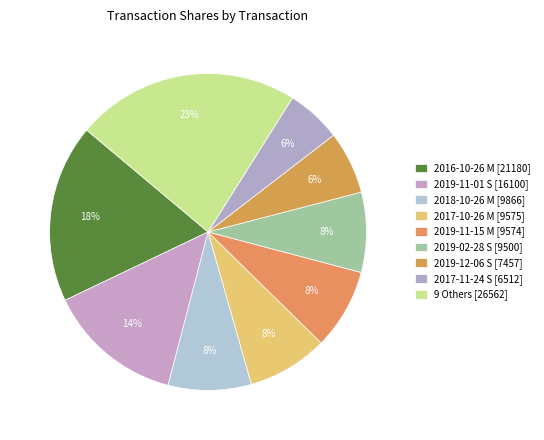

Count the number of slices in the pie.

9